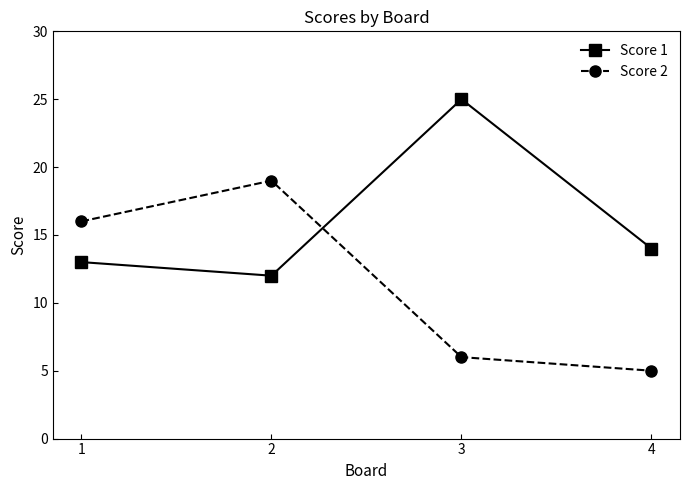

What is the greatest value displayed?

25